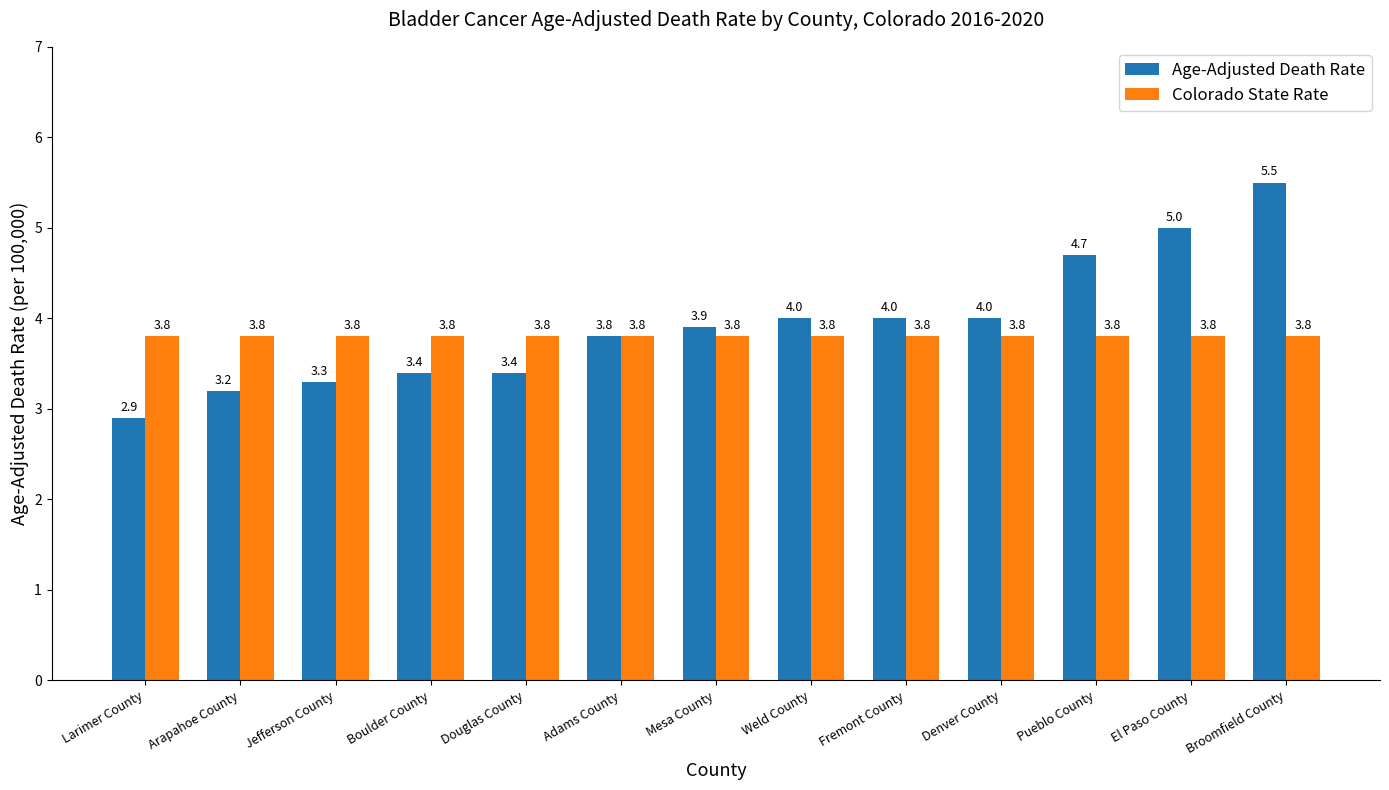

What are all the series names shown in the legend?

Age-Adjusted Death Rate, Colorado State Rate